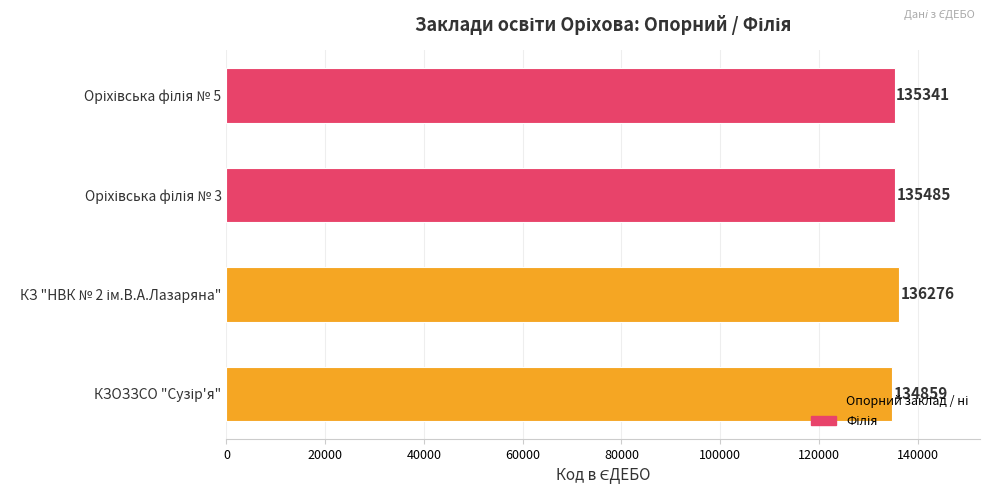

What is the maximum value shown in the chart?

136276